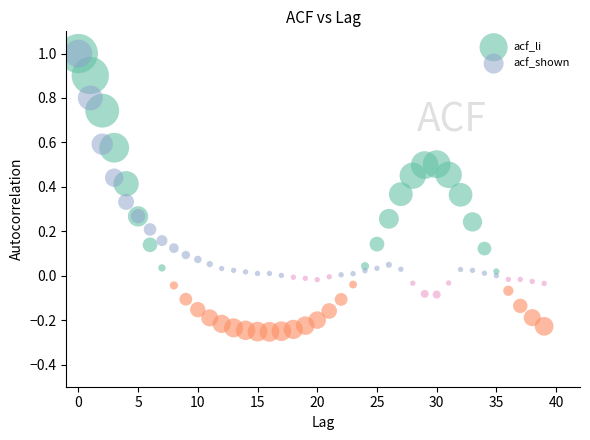

Which series contains the lowest Y value?

acf_li